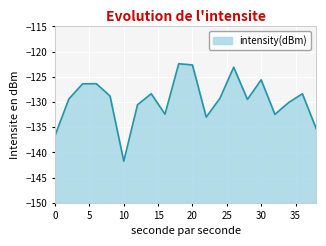

How many lines are shown in the chart?

1